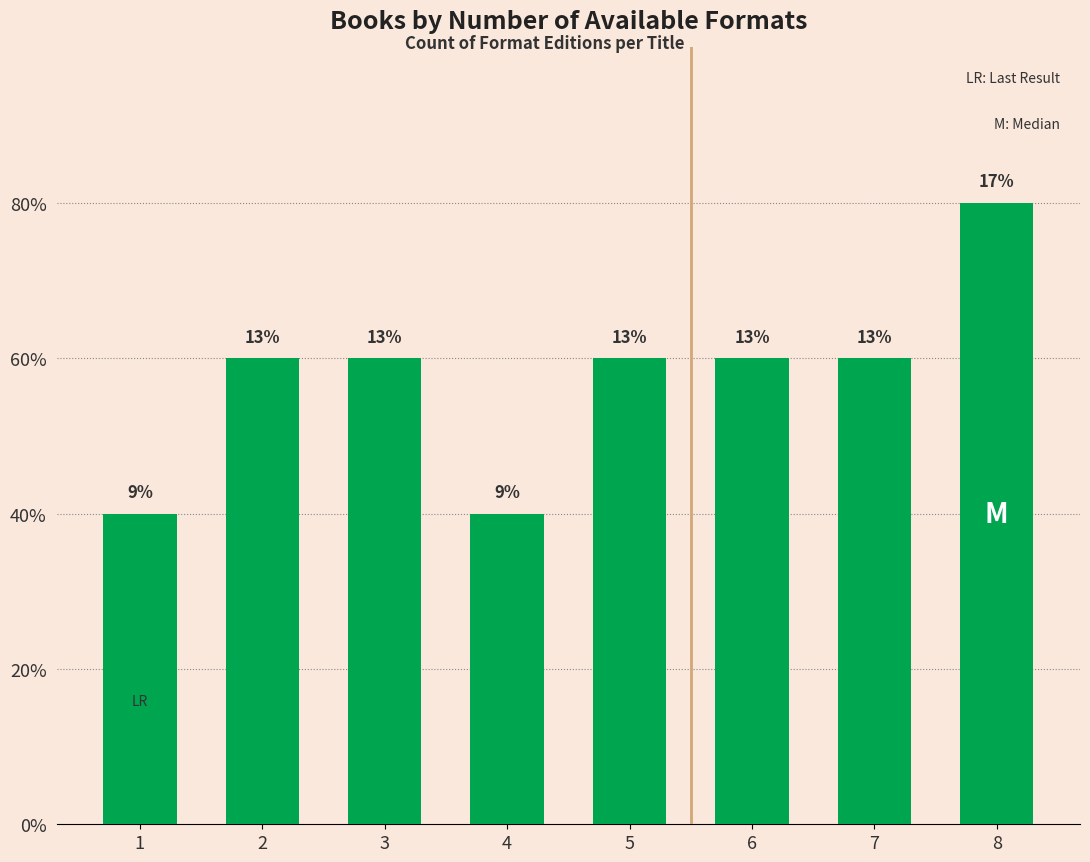

Does the chart contain any negative values?

No